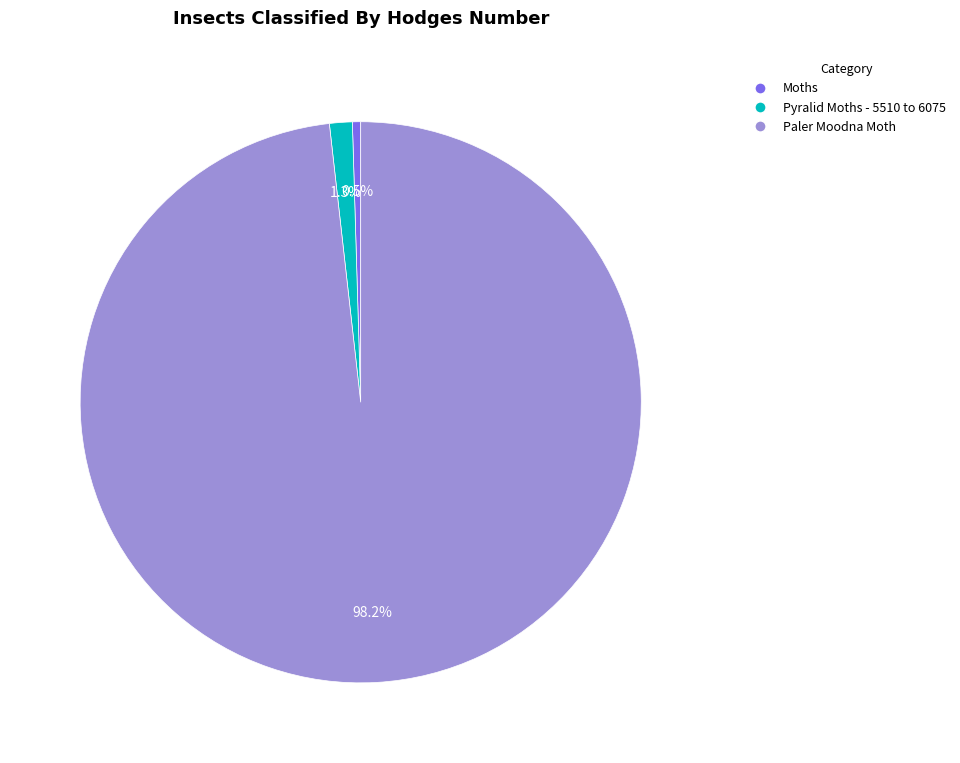

What percentage is NOT represented by Pyralid Moths - 5510 to 6075?

98.7%